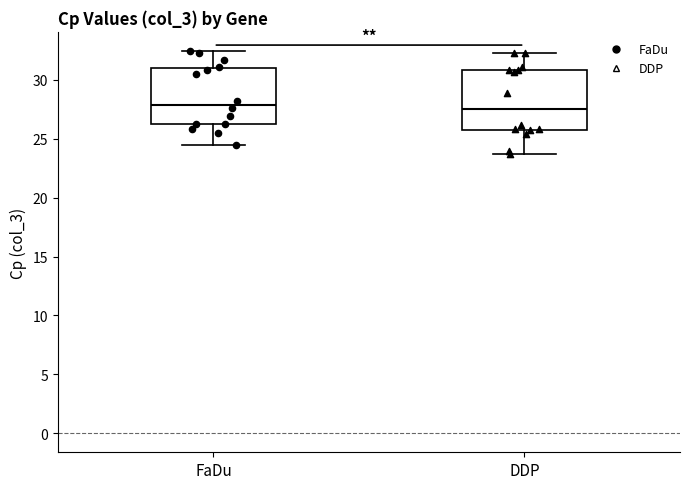

Reading left to right, read every box against the y-axis: the position of its median line, the range the box covers, and the ends of its whiskers. The values are not printed on the chart, so give them approximately, as read against the axis.

FaDu: median 28.0, box 26.0 to 31.0, whiskers 24.5 to 32.5
DDP: median 27.5, box 26.0 to 31.0, whiskers 23.5 to 32.5